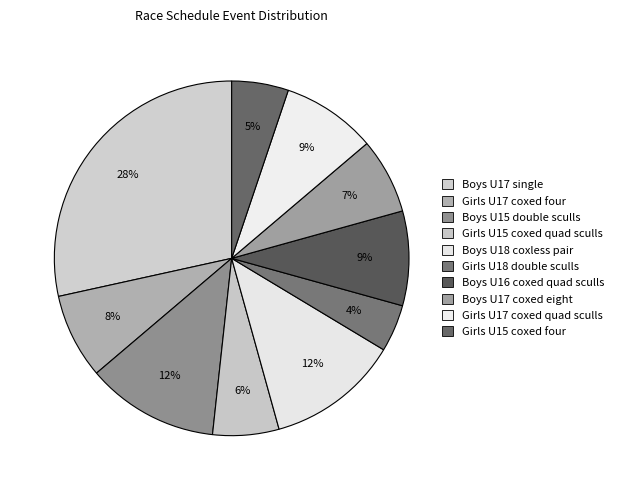

What is the smallest slice in the pie chart?

Girls U18 double sculls